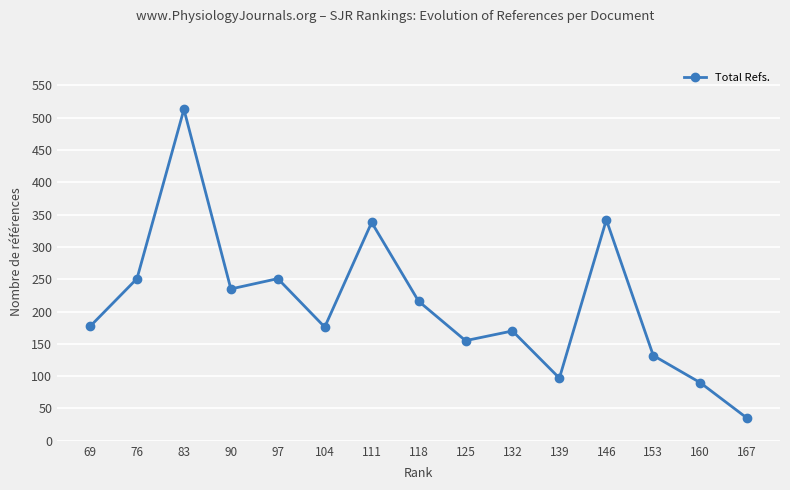

What is the ratio of the value at 83 to the value at 139?

5.3